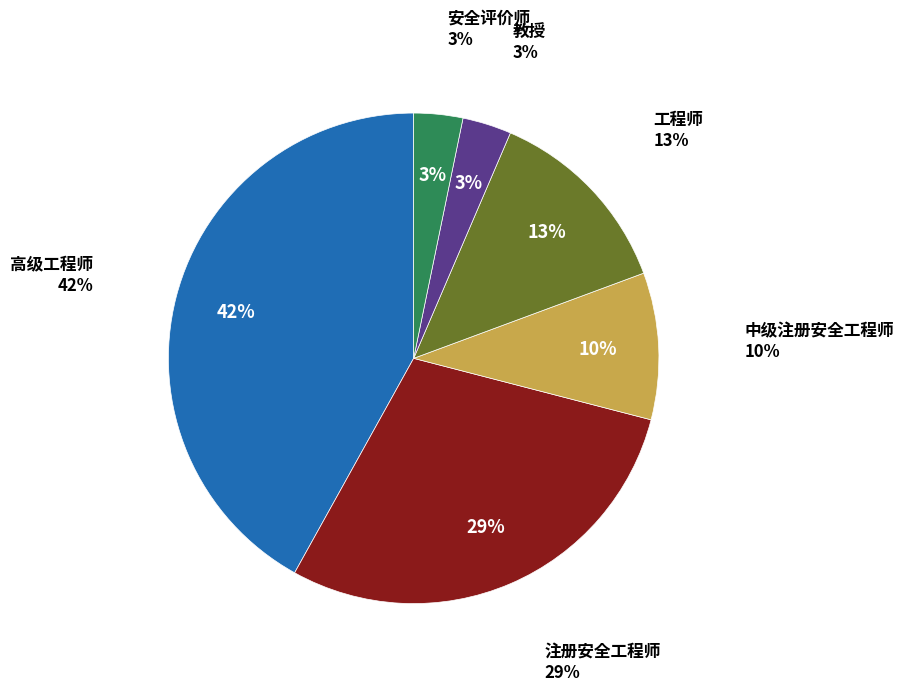

Is it true that 中级注册安全工程师 is 10% of the pie?

True